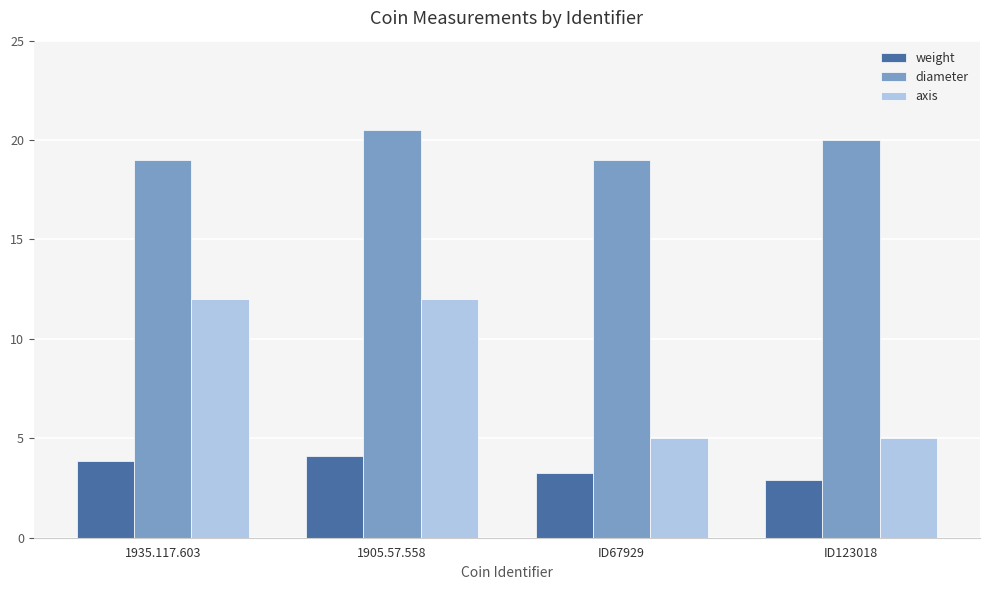

Reading right to left, list all the values displayed in this chart.

weight: ID123018=2.9	ID67929=3.3	1905.57.558=4.1	1935.117.603=3.8
diameter: ID123018=20.0	ID67929=19.0	1905.57.558=20.5	1935.117.603=19.0
axis: ID123018=5.0	ID67929=5.0	1905.57.558=12.0	1935.117.603=12.0